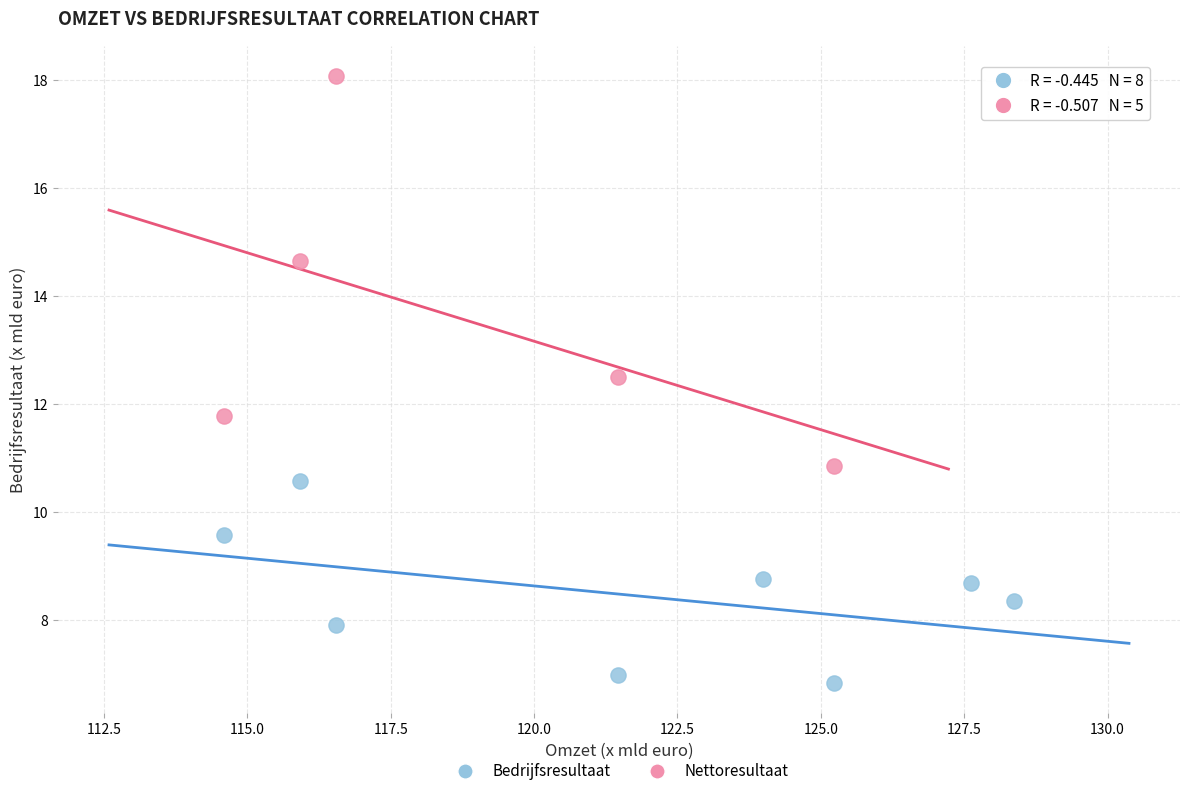

Which series has the largest Y range (max minus min)?

Nettoresultaat